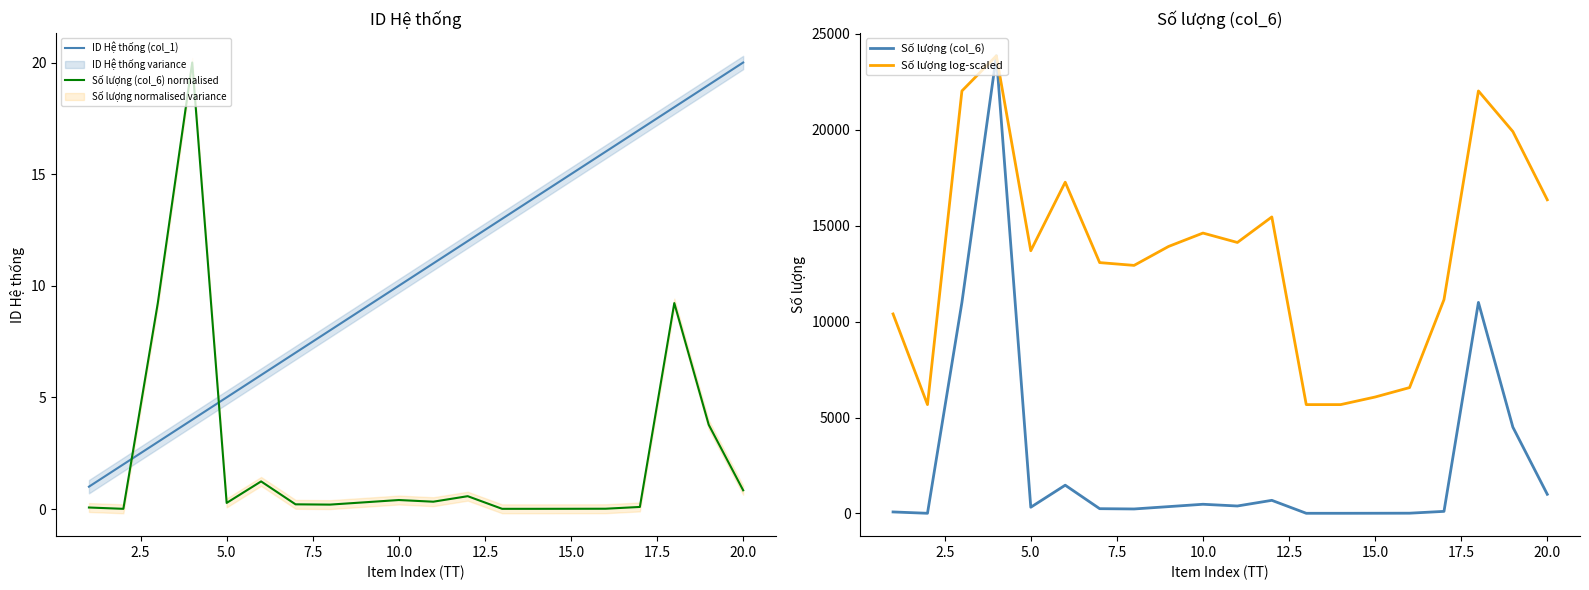

True or false: ID Hệ thống (col_1) and Số lượng (col_6) normalised intersect in this chart.

True